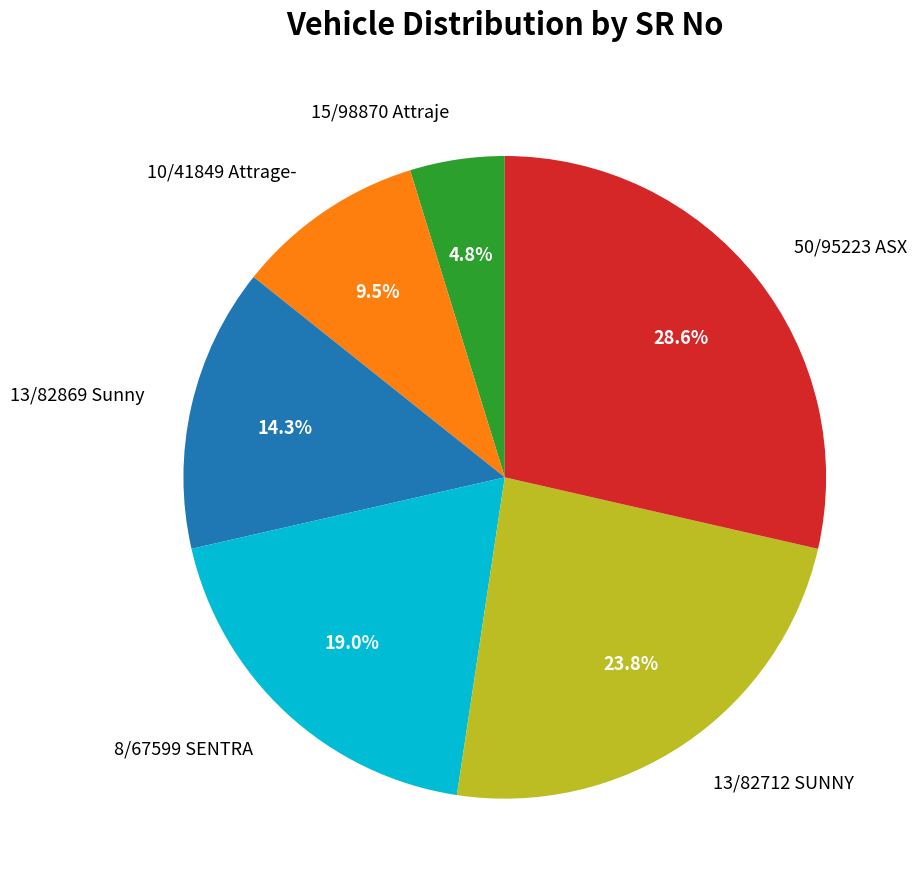

Which category has the smallest portion of the pie?

15/98870 Attraje